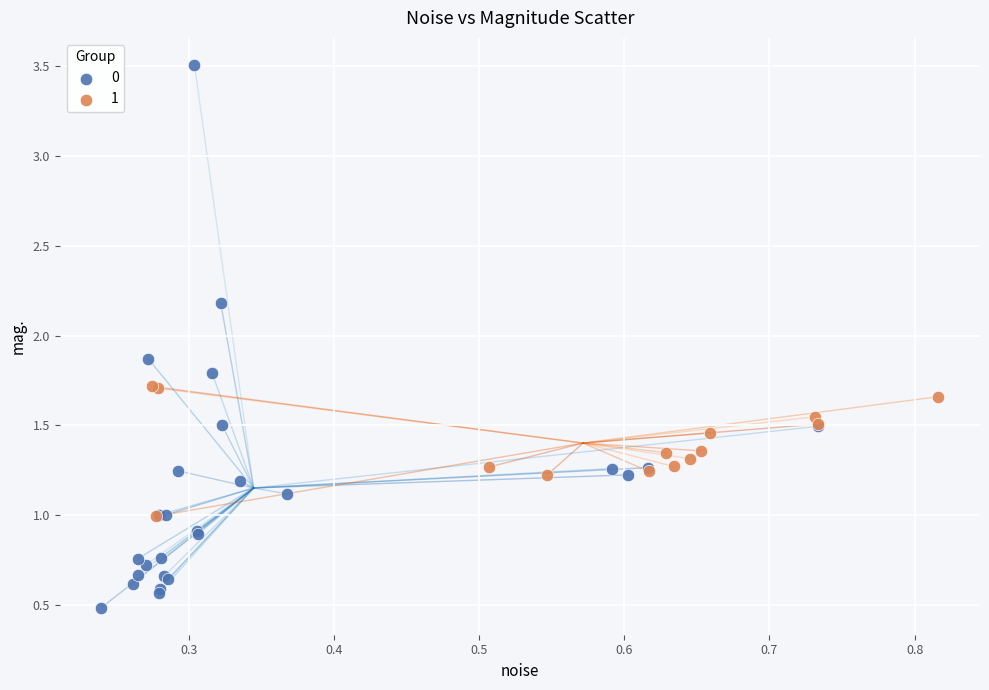

Which series reaches the maximum Y coordinate?

0